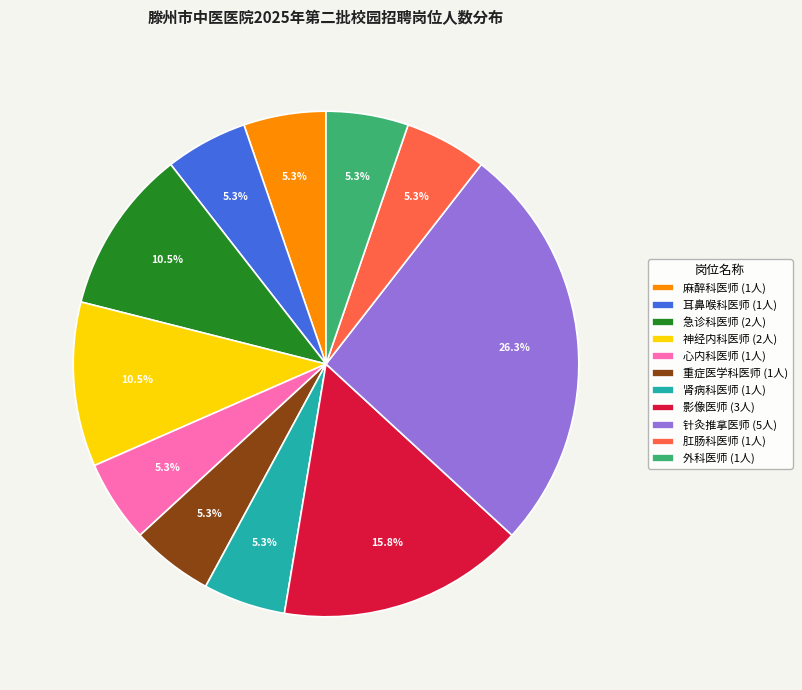

What percentage is NOT represented by 影像医师?

84.2%